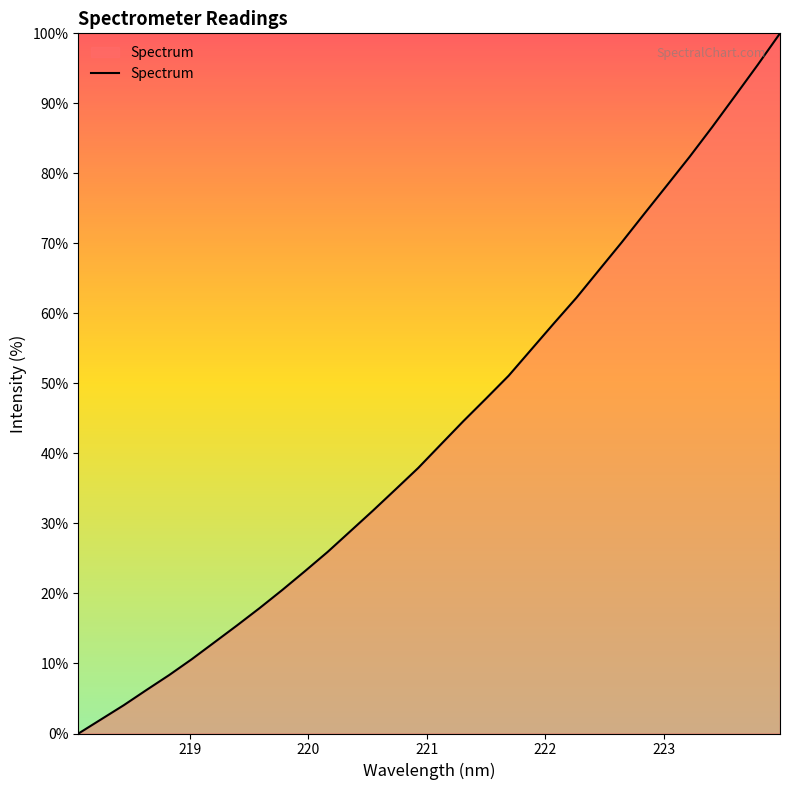

What is the maximum value shown in the chart?

100.0